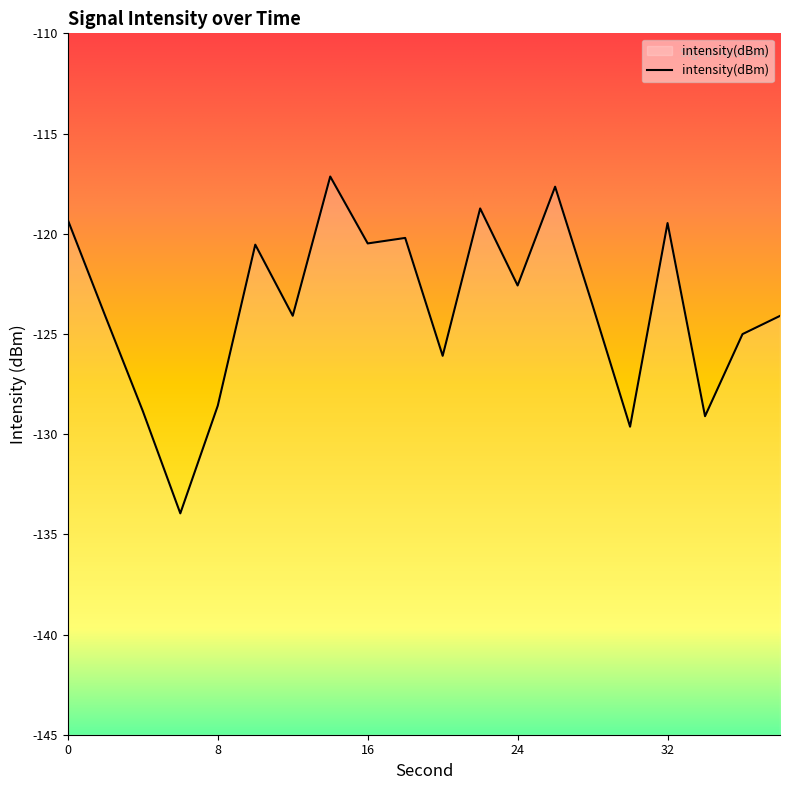

What is the difference between the second highest and second lowest values?

12.0